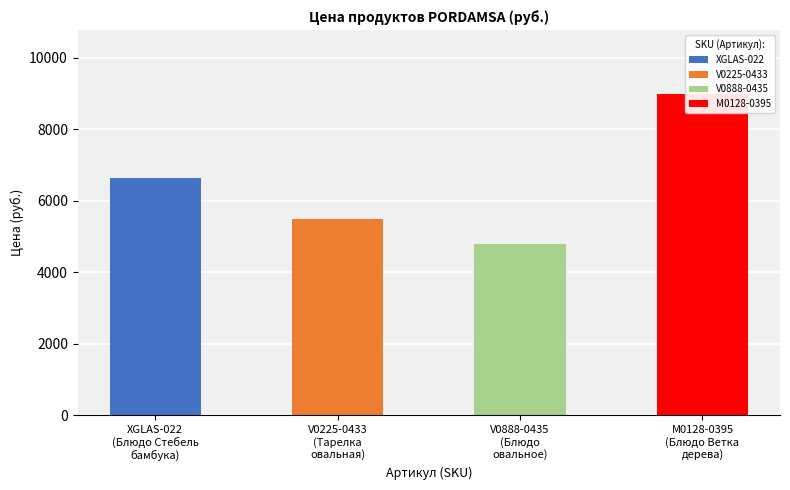

What is the label of the 1st bar from the left?

XGLAS-022
(Блюдо Стебель
бамбука)